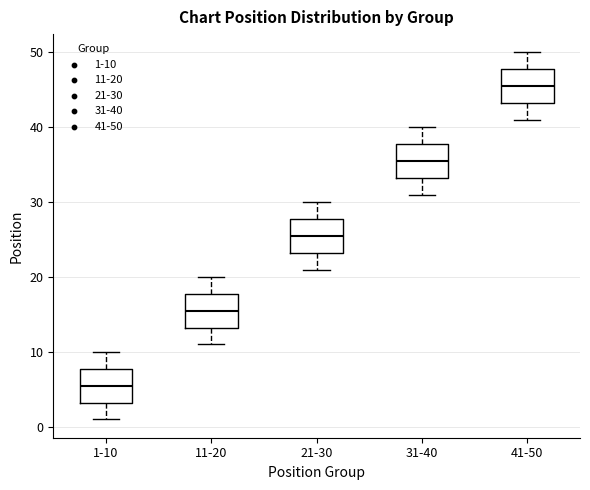

Reading left to right, read every box against the y-axis: the position of its median line, the range the box covers, and the ends of its whiskers. The values are not printed on the chart, so give them approximately, as read against the axis.

1-10: median 6, box 3 to 8, whiskers 1 to 10
11-20: median 16, box 13 to 18, whiskers 11 to 20
21-30: median 26, box 23 to 28, whiskers 21 to 30
31-40: median 36, box 33 to 38, whiskers 31 to 40
41-50: median 46, box 43 to 48, whiskers 41 to 50